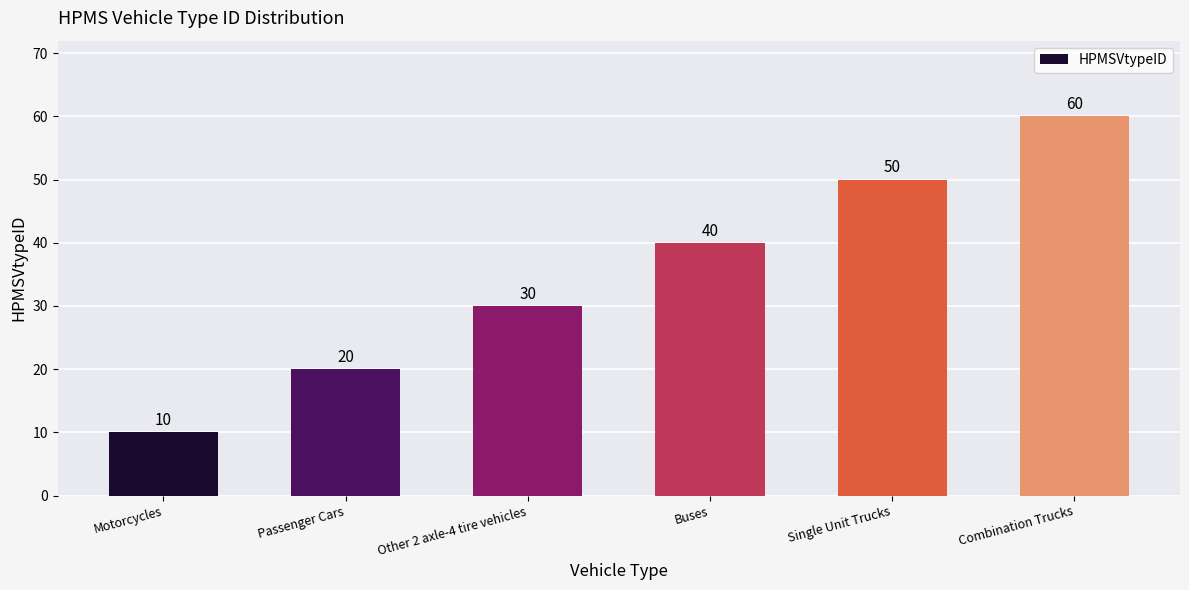

True or false: the data shows 40 at Buses.

True